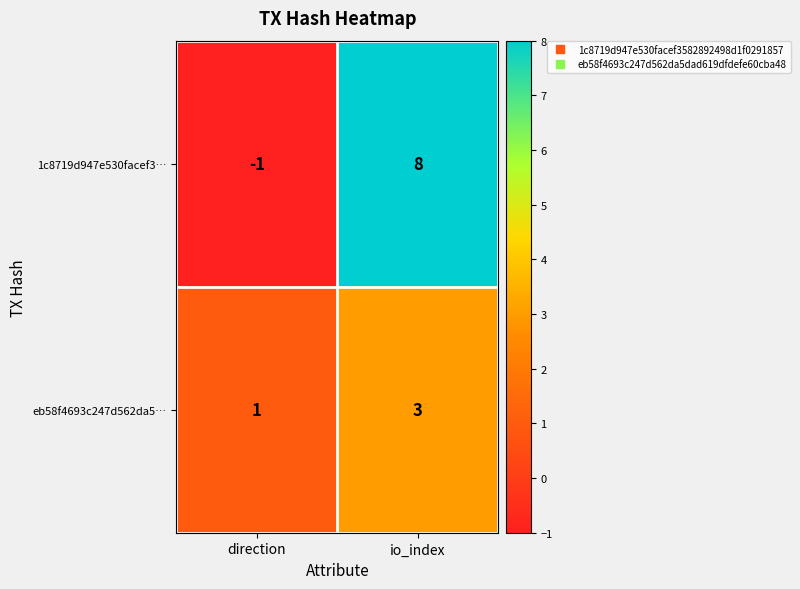

Is it true that eb58f4693c247d562da5… equals 4 at io_index?

False